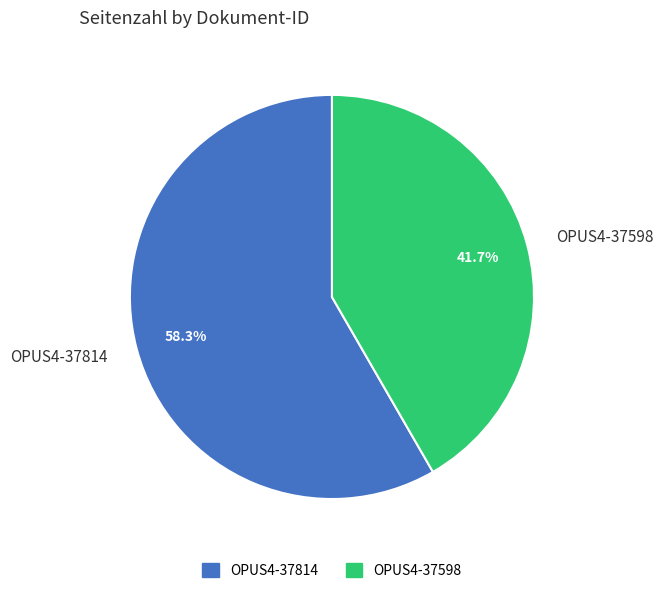

To the nearest percent, what is the average slice percentage?

50%